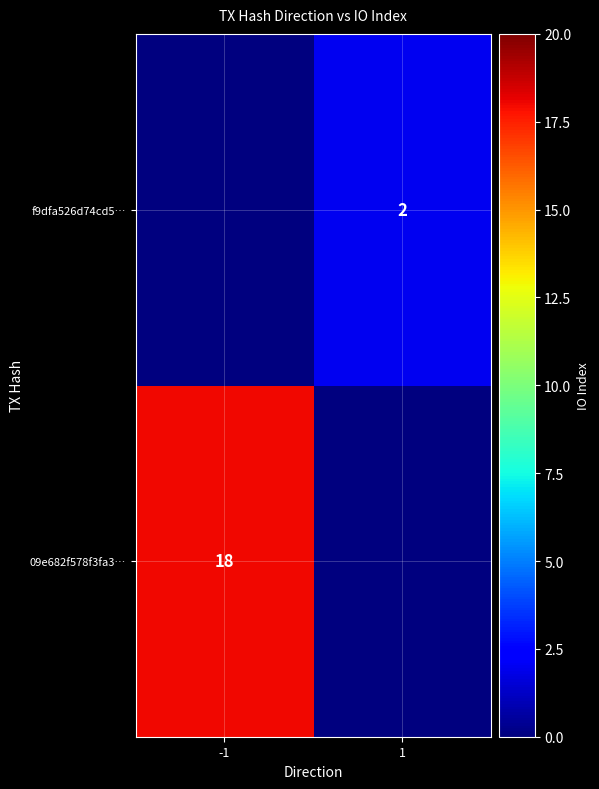

Is the value of 09e682f578f3fa3… at -1 greater than the value of f9dfa526d74cd5… at 1?

Yes